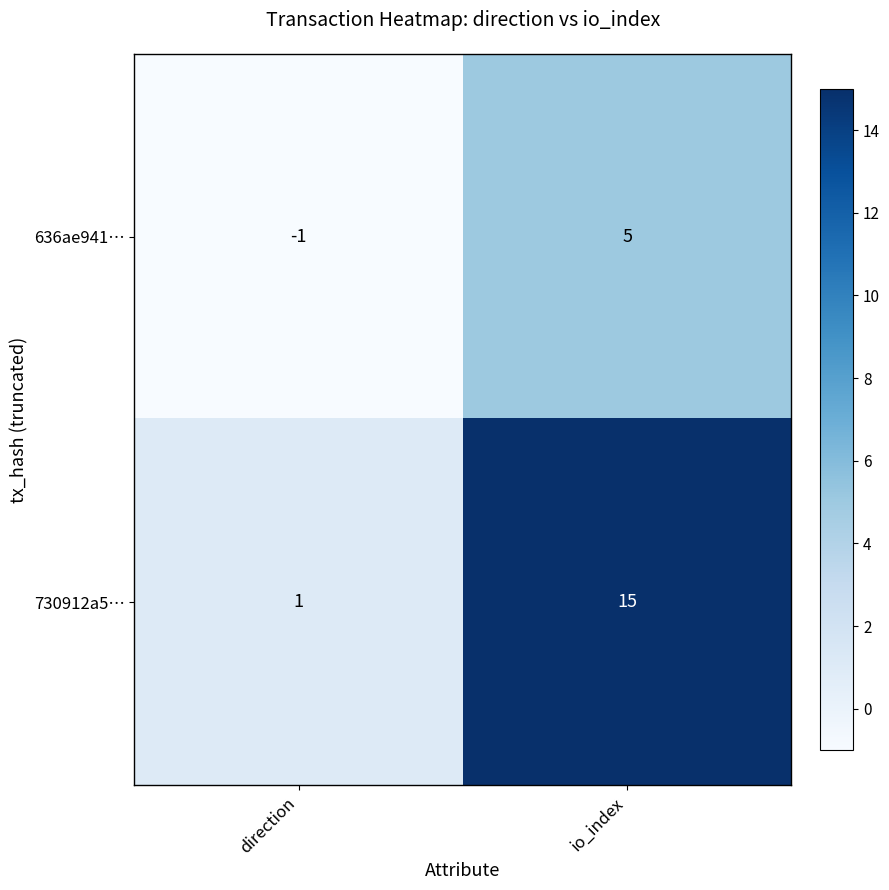

Between direction and io_index, which series saw the biggest shift?

730912a5…